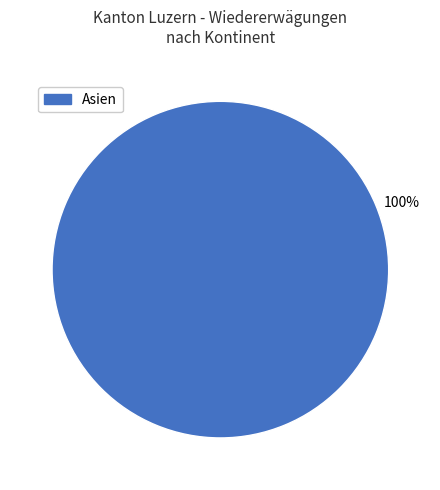

Which slice represents more than half of the pie?

Asien